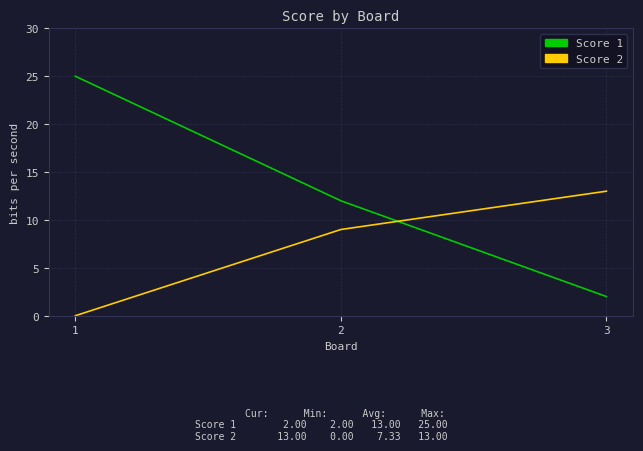

How many lines are shown in the chart?

2